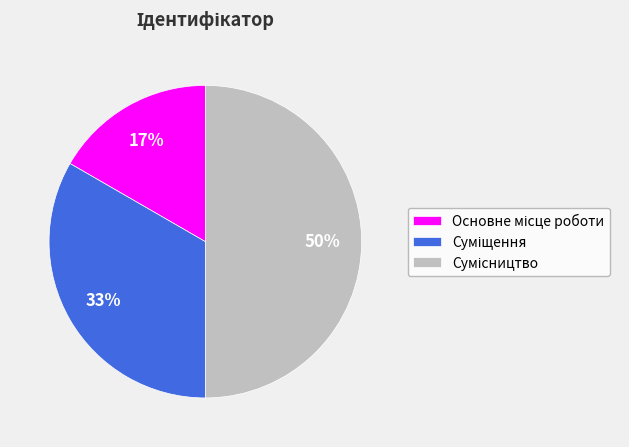

To the nearest percent, what is the average slice percentage?

33%